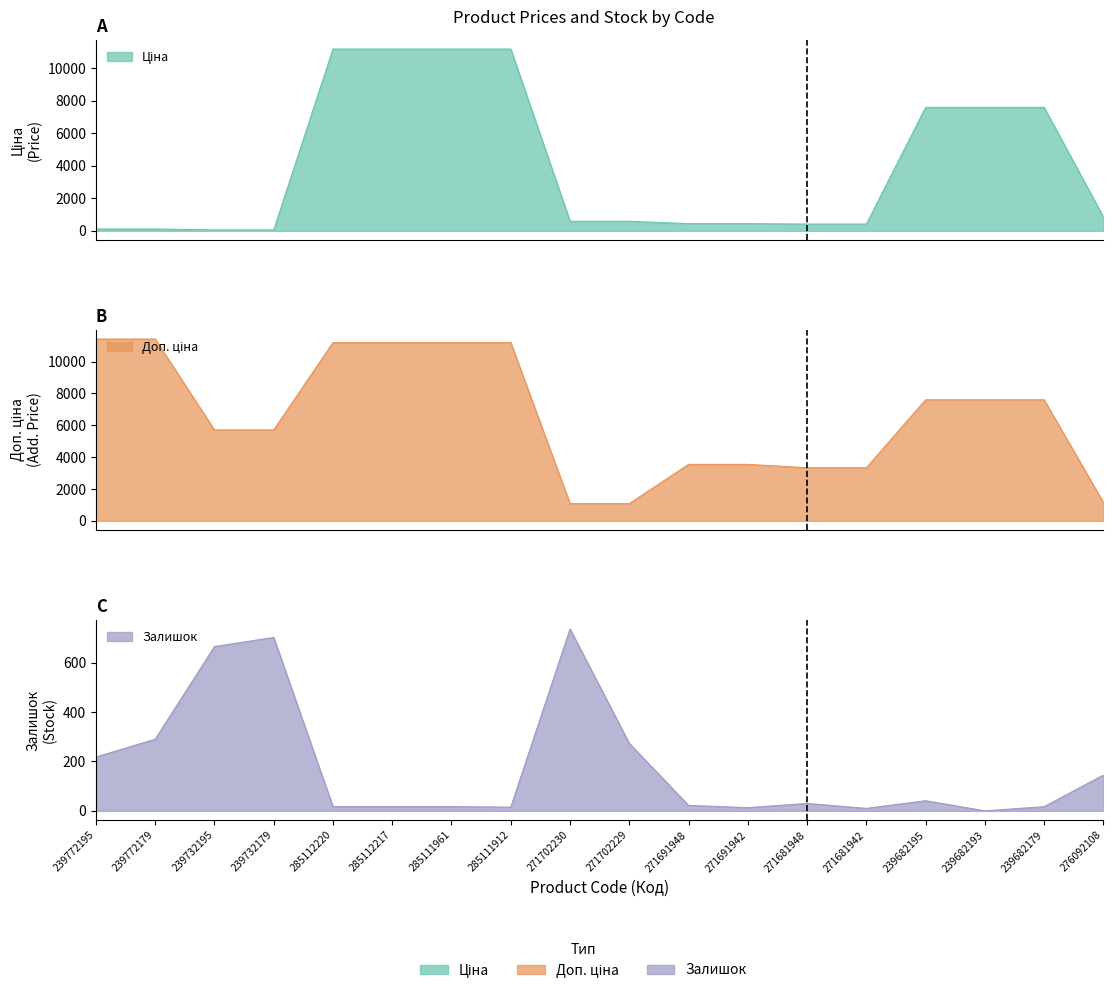

Rank the series at 239682193 from lowest to highest value.

Залишок, Ціна, Доп. ціна